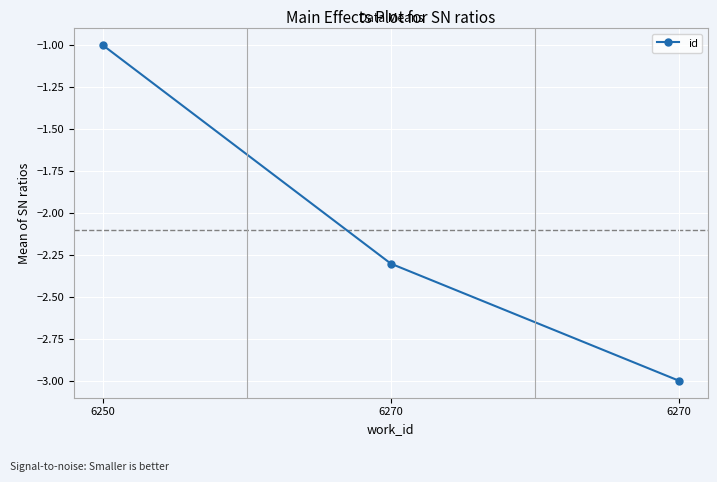

How many series are shown in this chart?

1